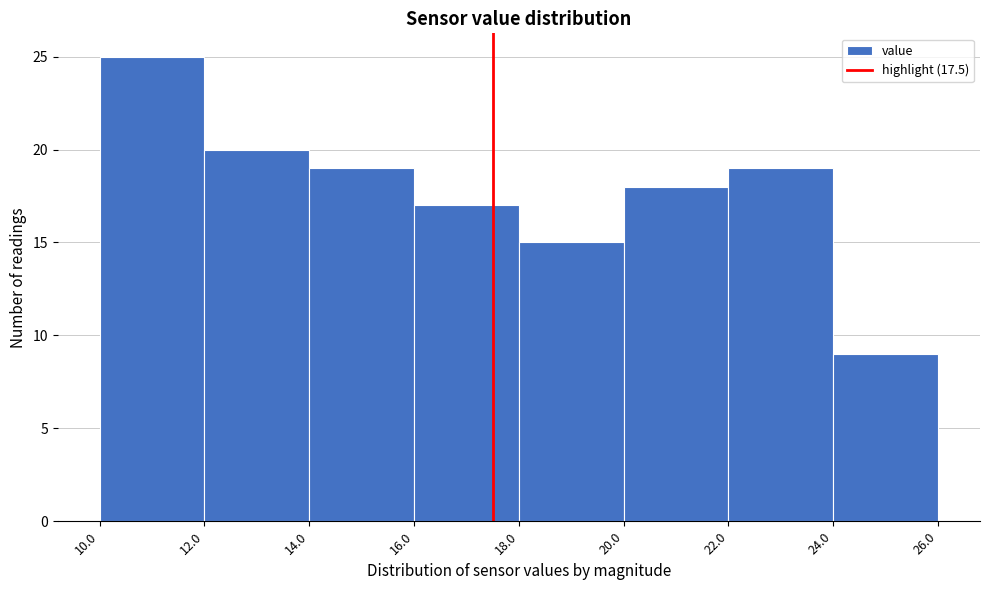

Reading left to right, list every bar in this chart as the range it spans on the x-axis followed by its height. The values are not printed on the chart, so give them approximately, as read against the axis.

10.0 to 12.0: 25
12.0 to 14.0: 20
14.0 to 16.0: 19
16.0 to 18.0: 17
18.0 to 20.0: 15
20.0 to 22.0: 18
22.0 to 24.0: 19
24.0 to 26.0: 9